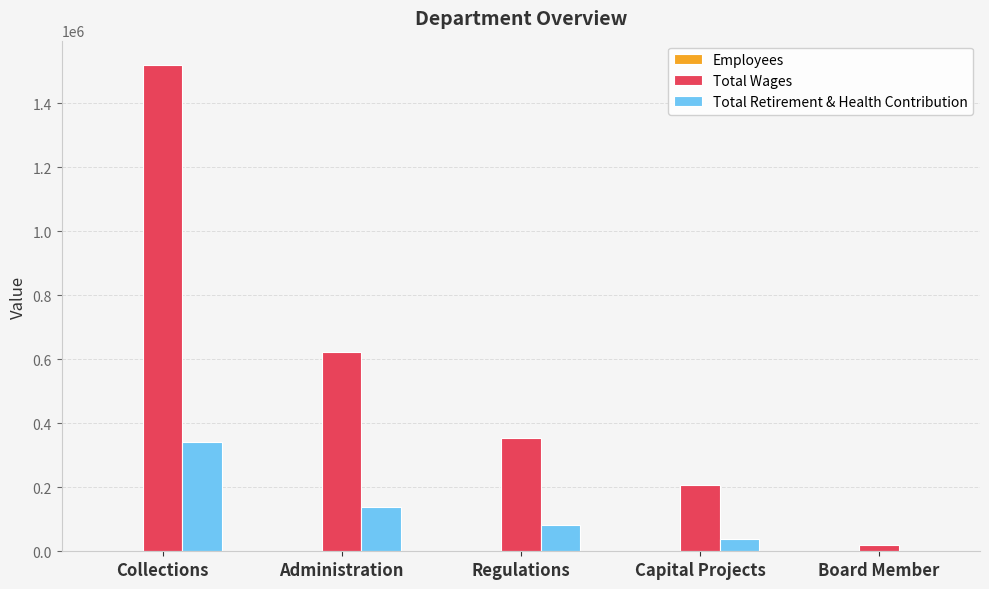

What is the maximum value shown in the chart?

1520319